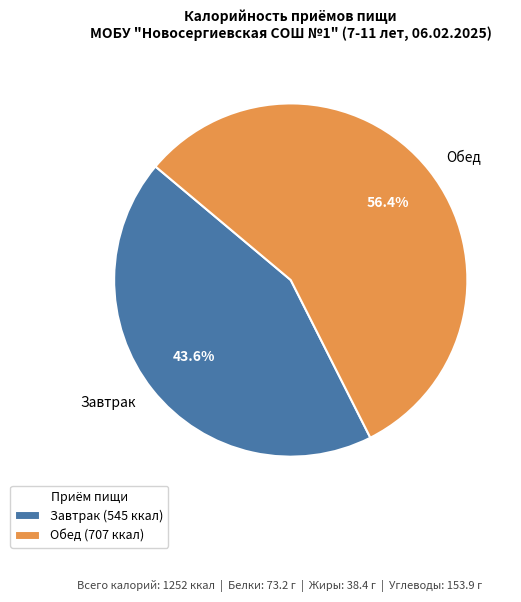

To the nearest percent, what is the combined percentage of Завтрак and Обед?

100%